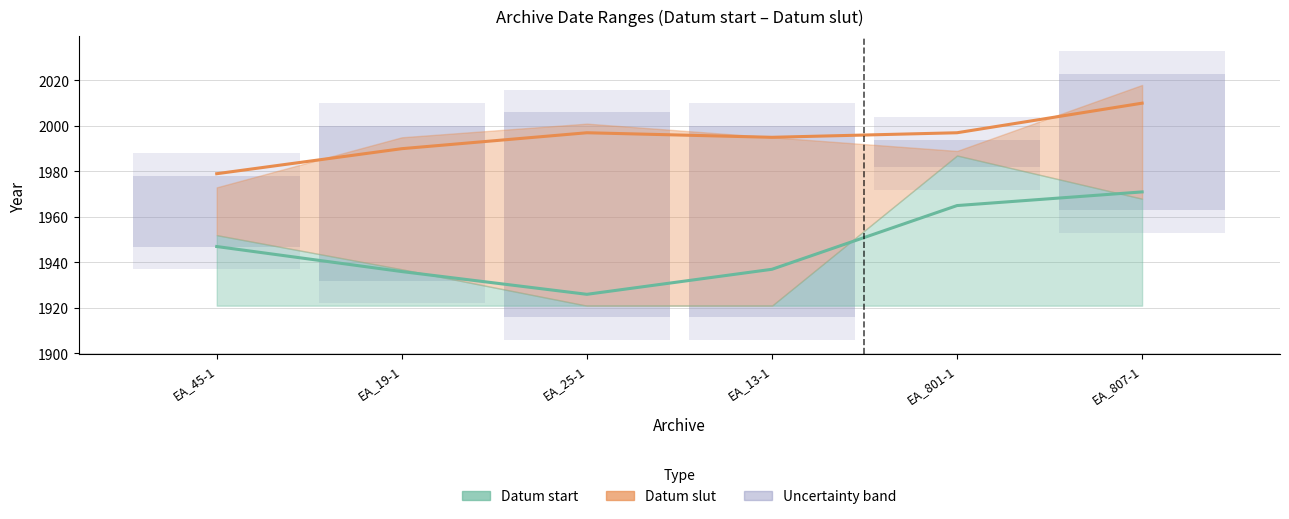

How many interior local valleys does the Datum slut (trend) series have?

1